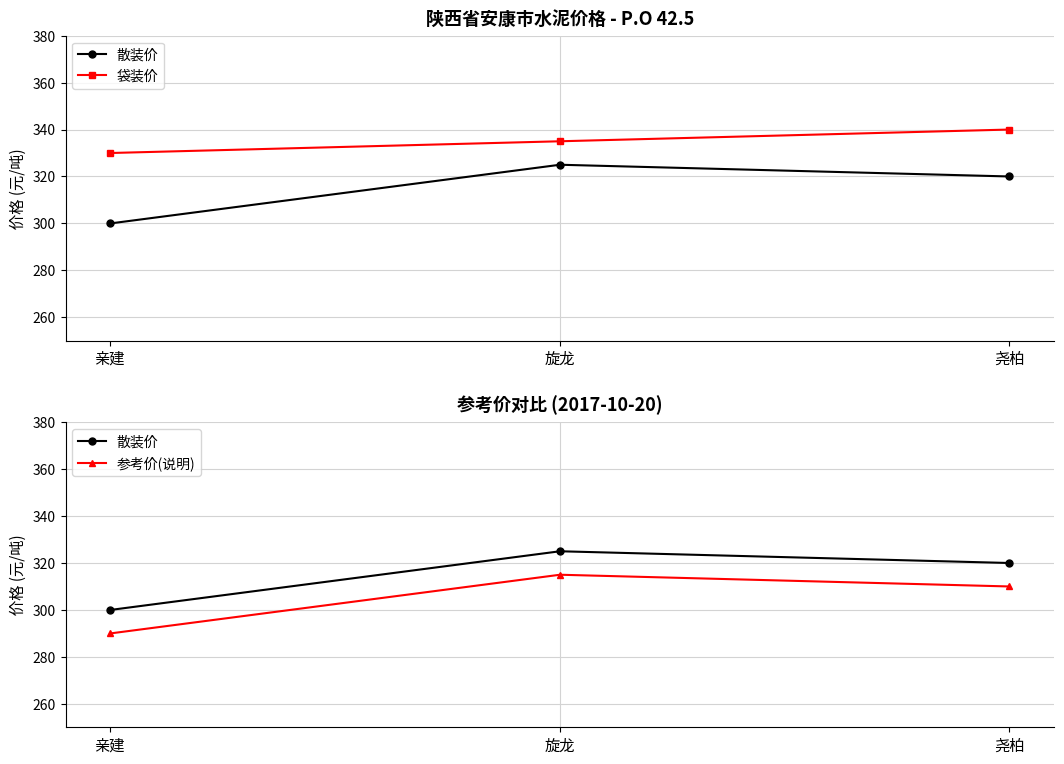

What is the difference between the second highest and minimum values in the 散装价 series?

20